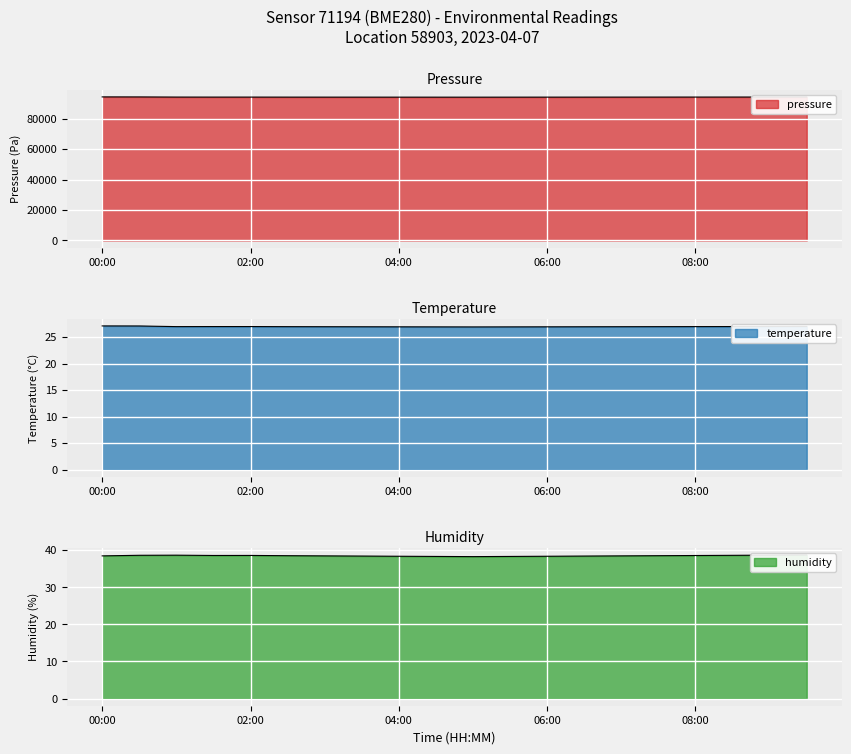

The value of temperature at 09:30 is 27.0. True or false?

True